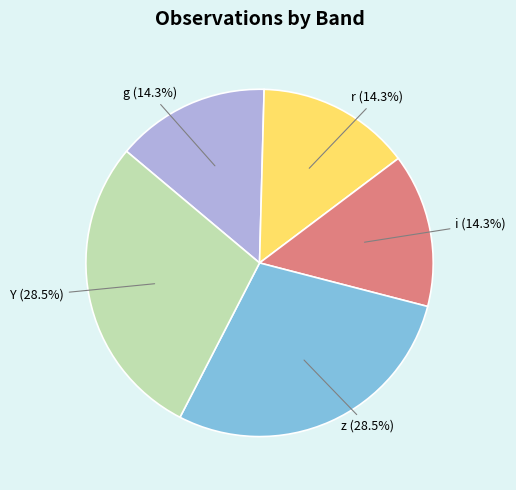

Is there any slice that represents more than half of the pie?

No